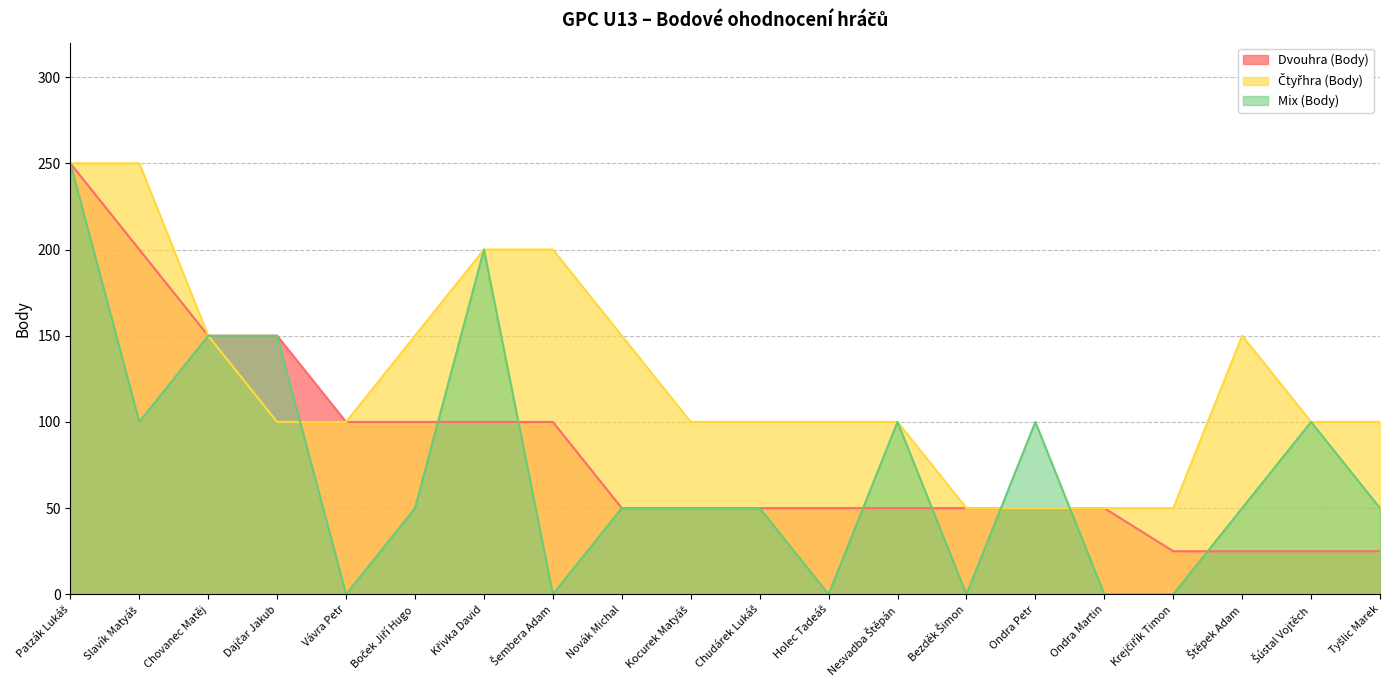

Reading left to right, what are all the values shown in this chart?

Dvouhra (Body): 250	200	150	150	100	100	100	100	50	50	50	50	50	50	50	50	25	25	25	25
Čtyřhra (Body): 250	250	150	100	100	150	200	200	150	100	100	100	100	50	50	50	50	150	100	100
Mix (Body): 250	100	150	150	0	50	200	0	50	50	50	0	100	0	100	0	0	50	100	50